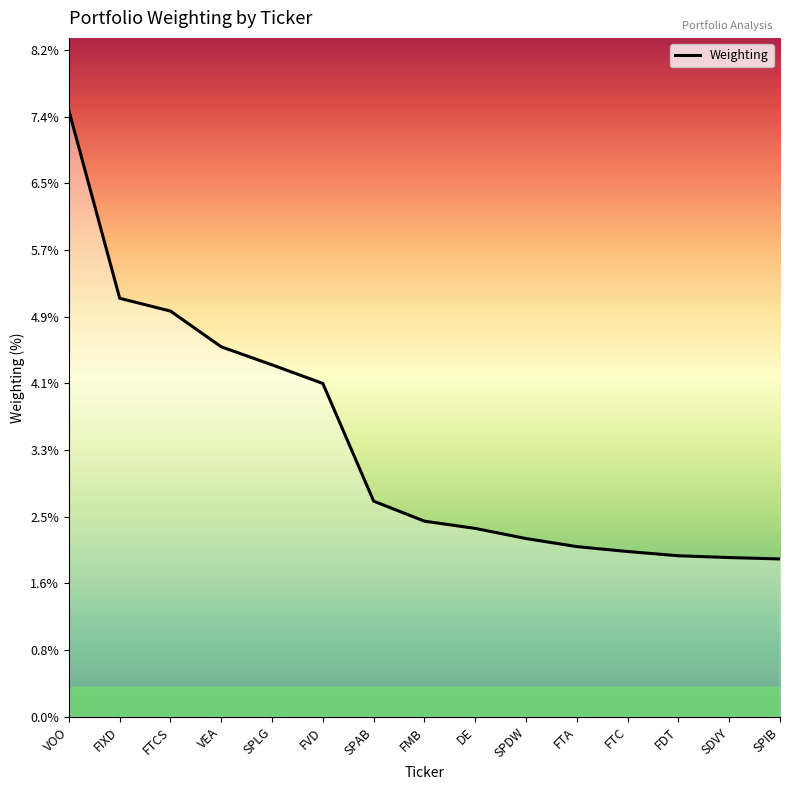

What position from the left is SPLG?

5